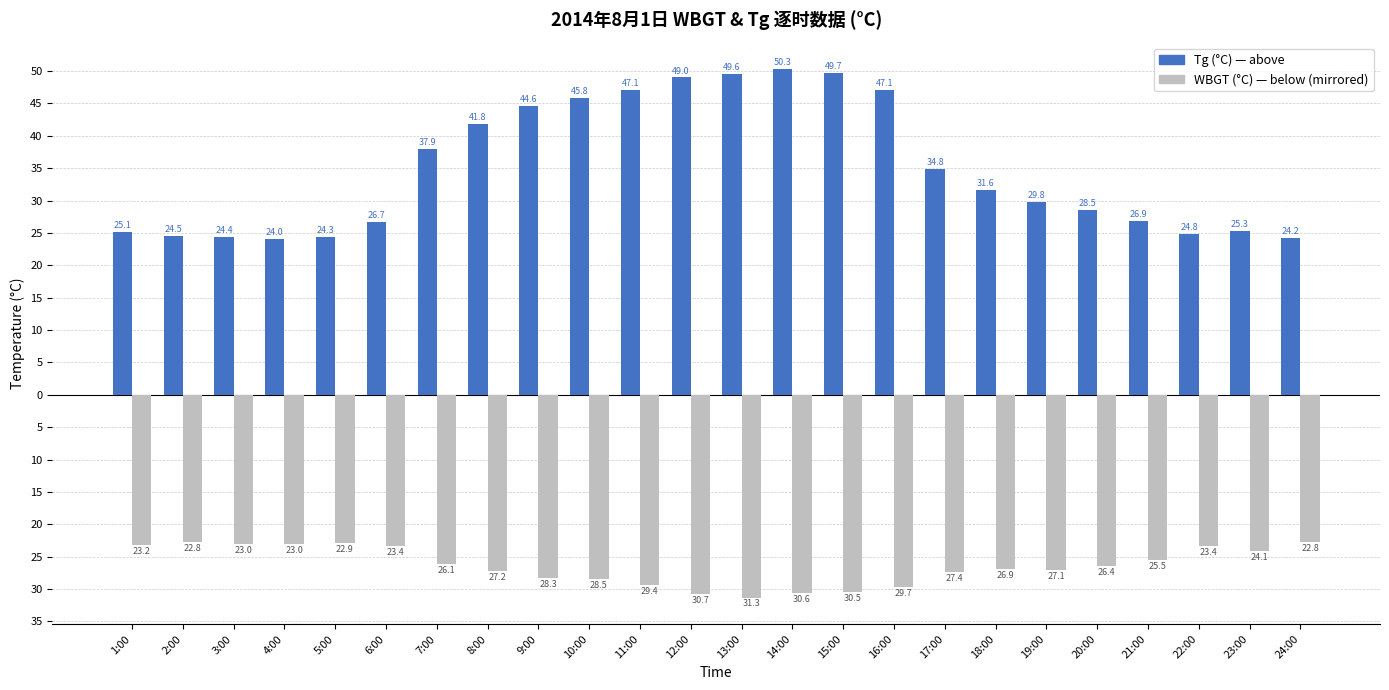

Does the chart contain stacked bars?

No